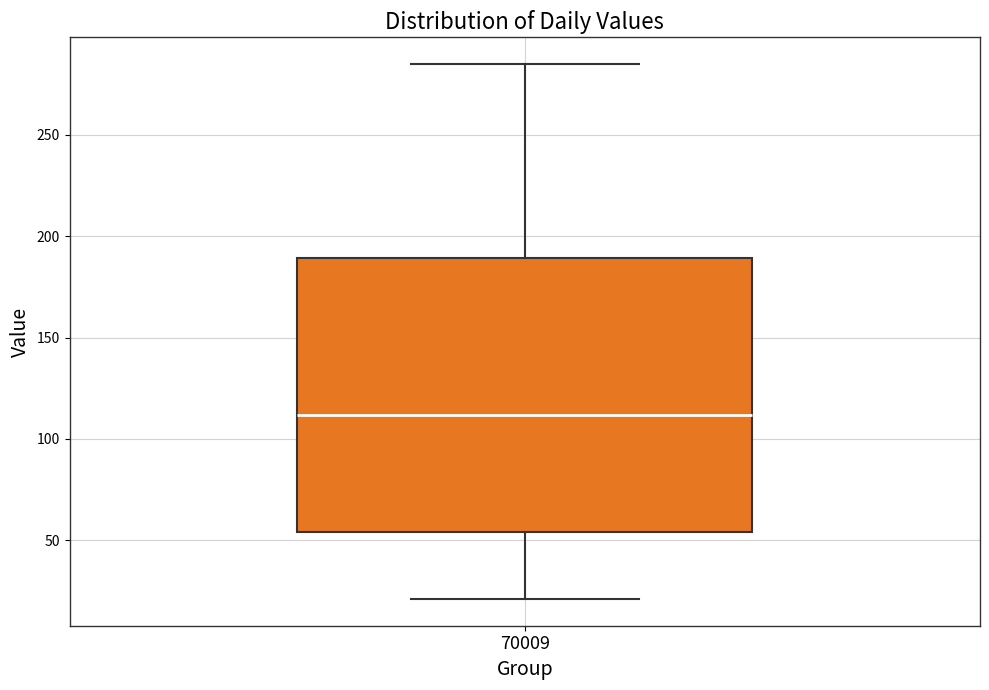

Read this box plot against the y-axis: the position of the median line, the range covered by the box, and the ends of both whiskers. The values are not printed on the chart, so give them approximately, as read against the axis.

median 110, box 55 to 190, whiskers 20 to 285